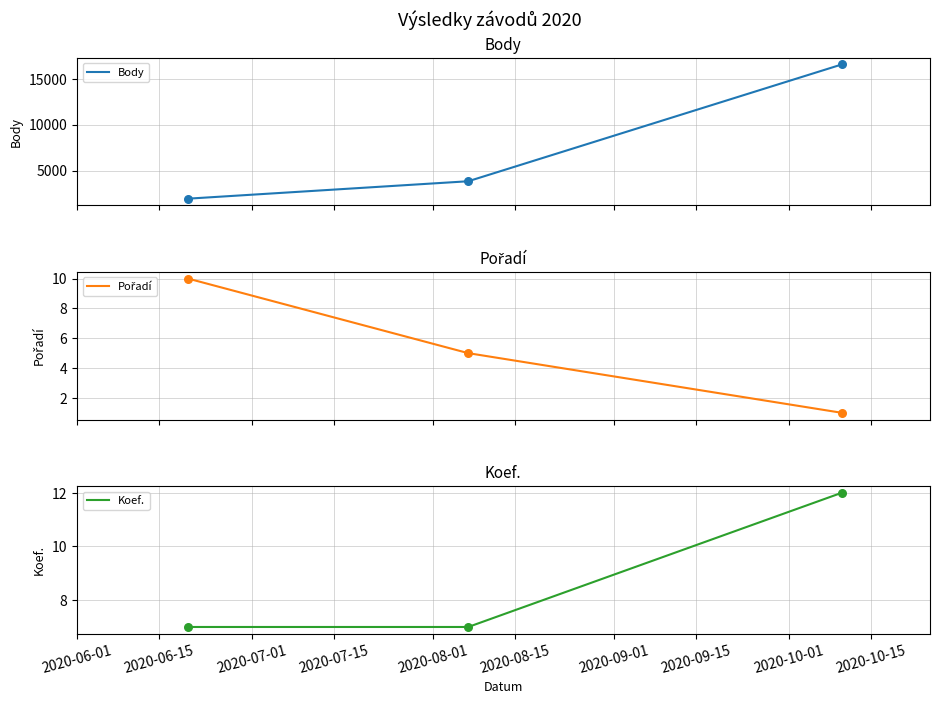

What are all the series names shown in the legend?

Body, Pořadí, Koef.